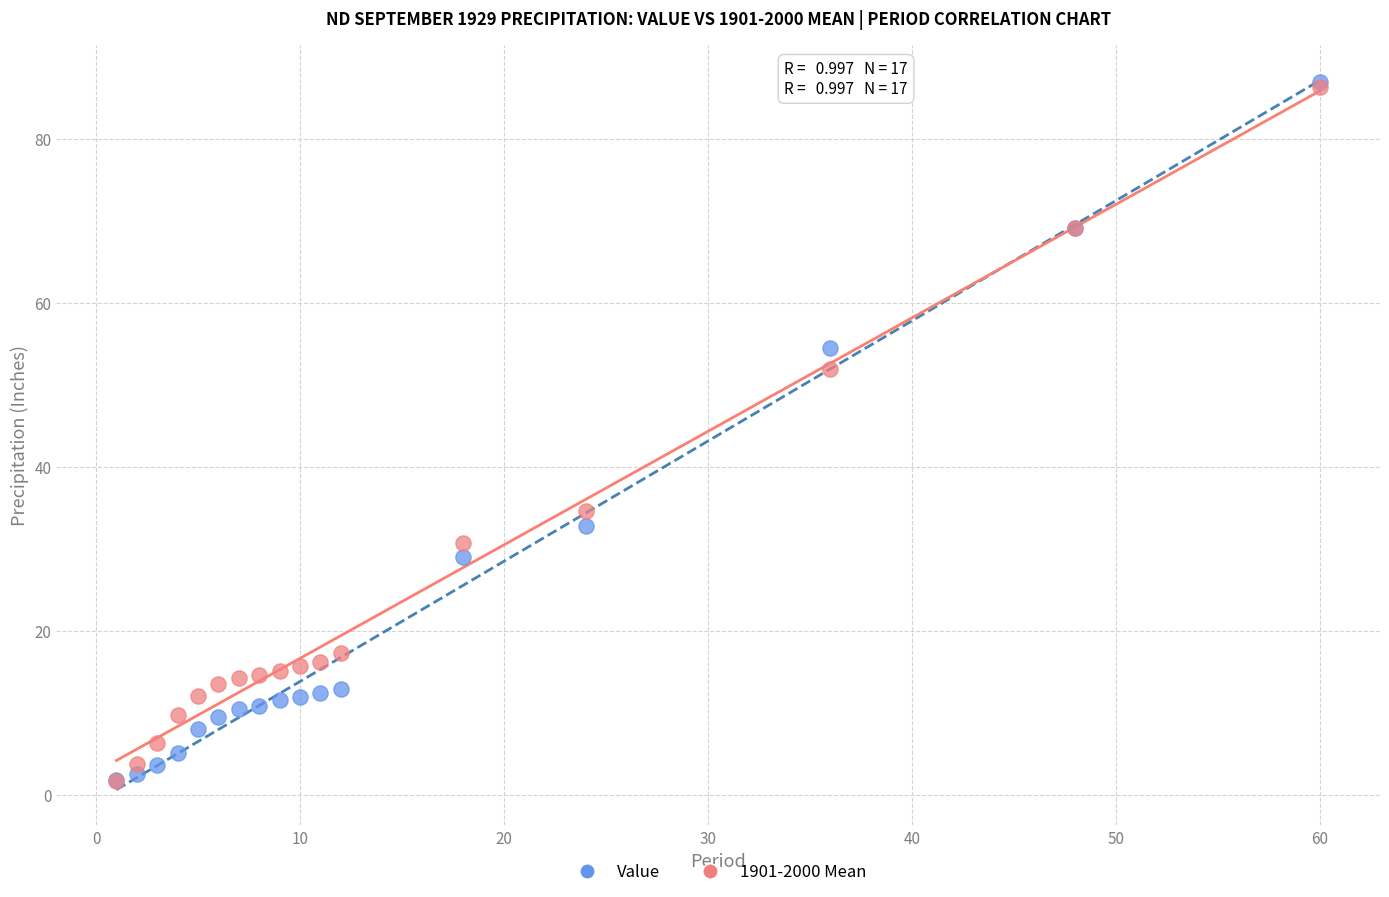

In the Value series, what Y value is closest to 44?

54.5